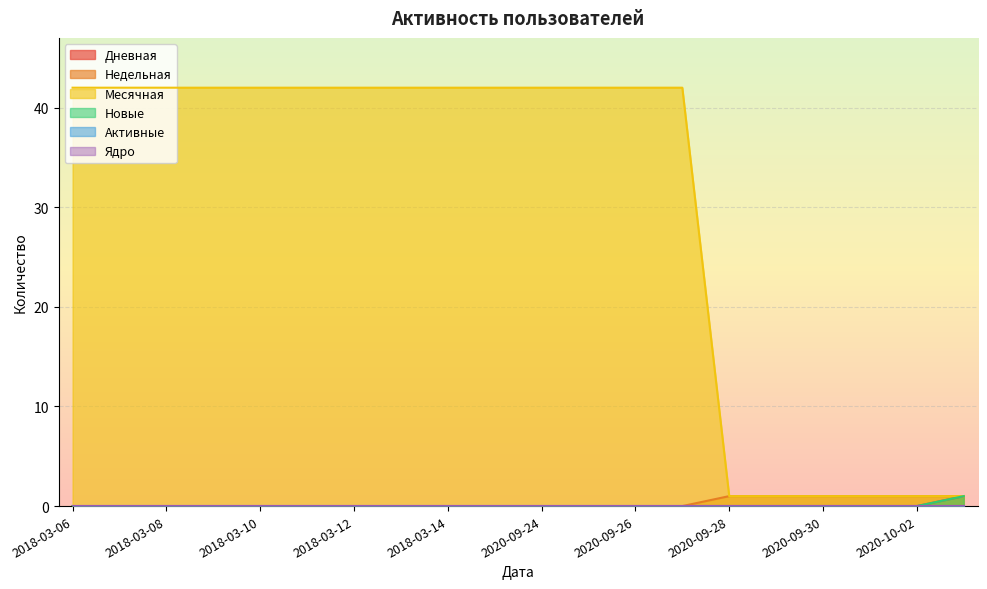

How many lines are shown in the chart?

6